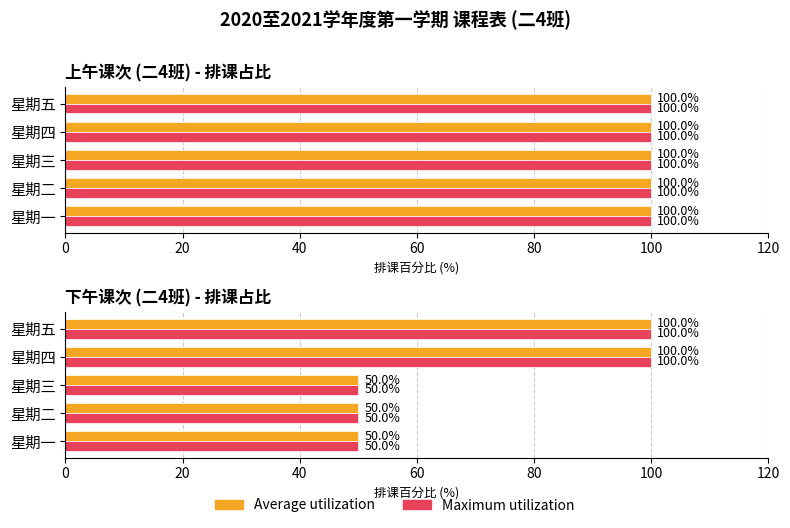

Which series has the largest total across all categories?

Average utilization